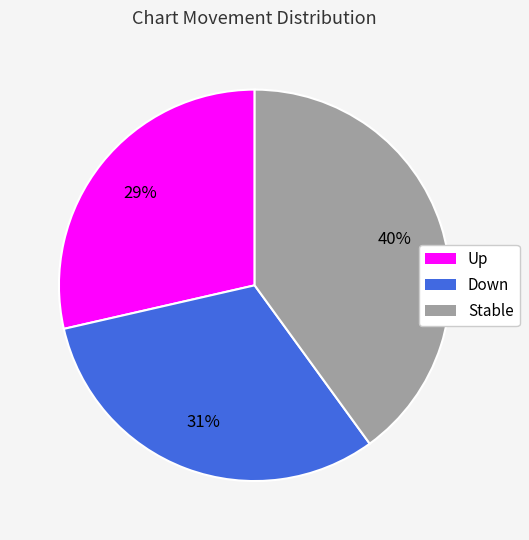

Which slice is the largest?

Stable